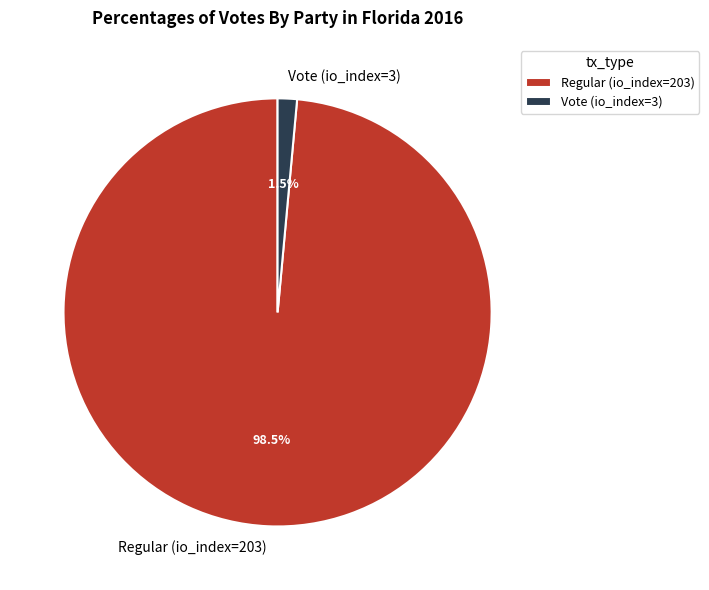

What is the smallest slice in the pie chart?

Vote (io_index=3)